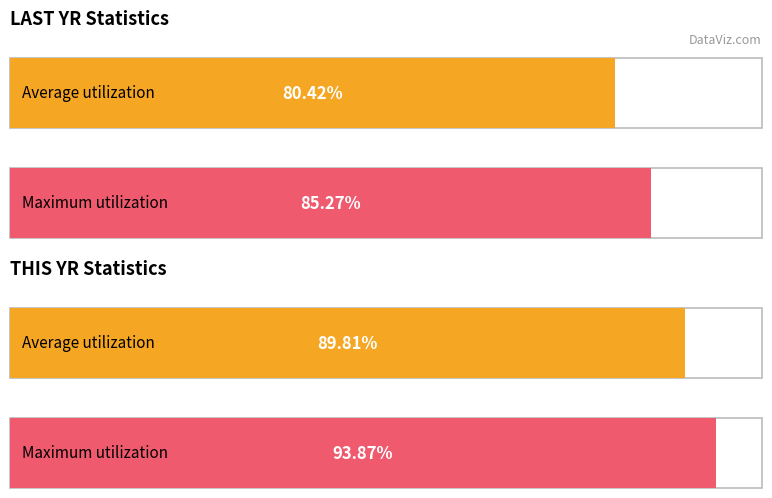

Rank the series at 14 from lowest to highest value.

LAST YR, THIS YR